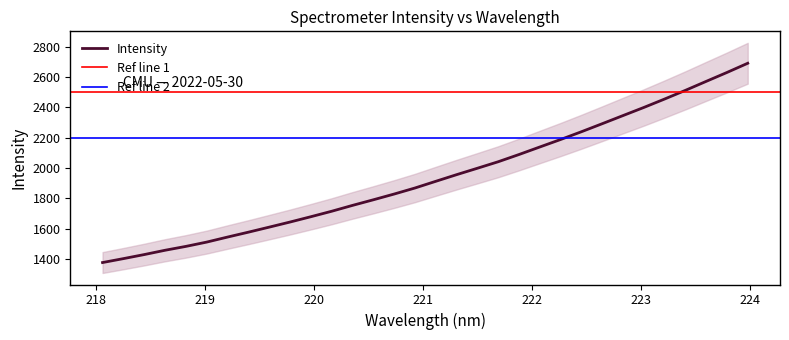

How many lines are shown in the chart?

1